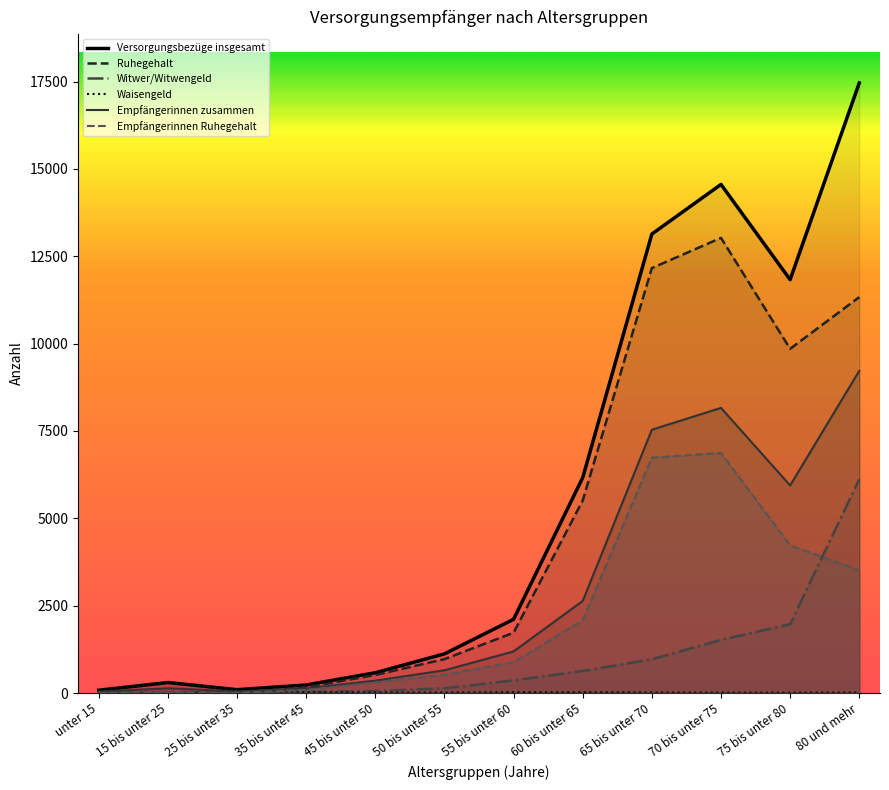

What is the difference between the maximum and minimum values in the Versorgungsbezüge insgesamt series?

17380